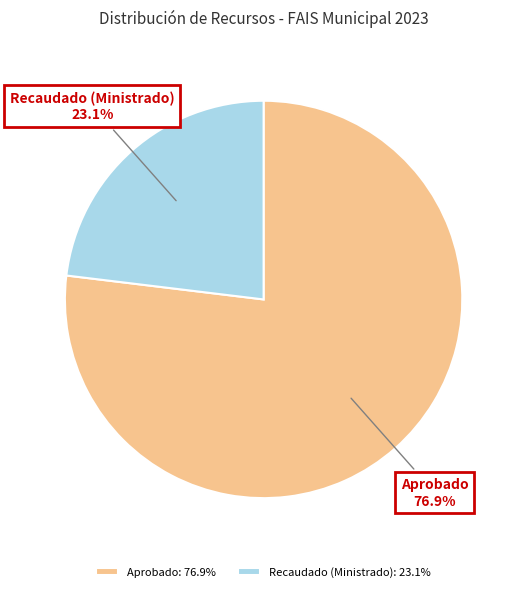

What is the total percentage of Aprobado and Recaudado (Ministrado)?

100.0%